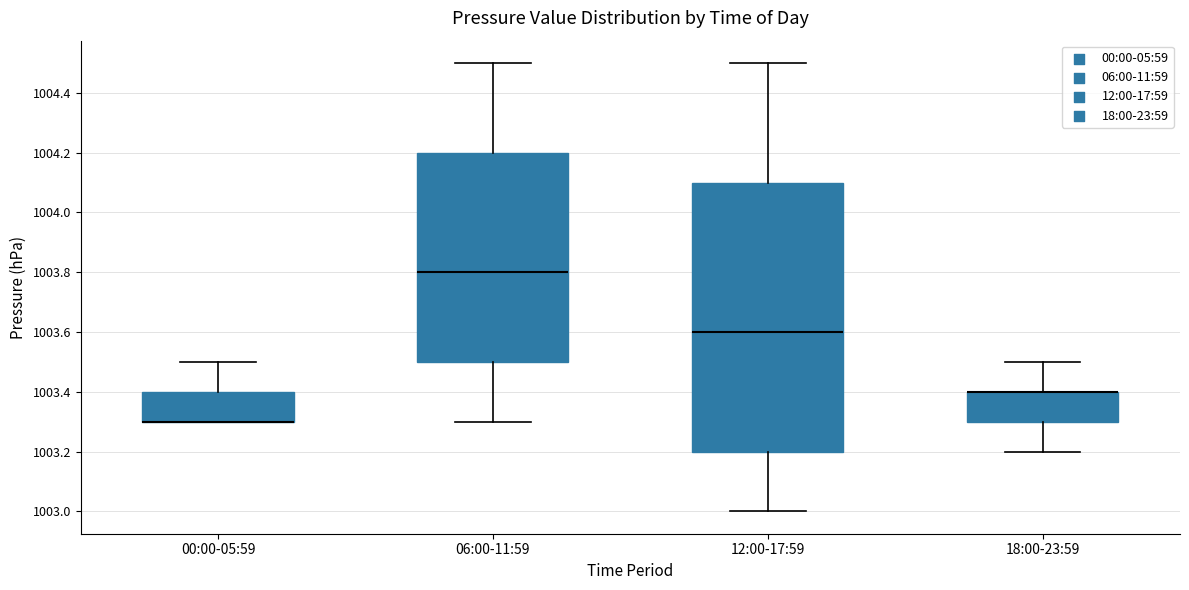

Comparing the boxes themselves (not the whiskers), which one is the tallest?

12:00-17:59